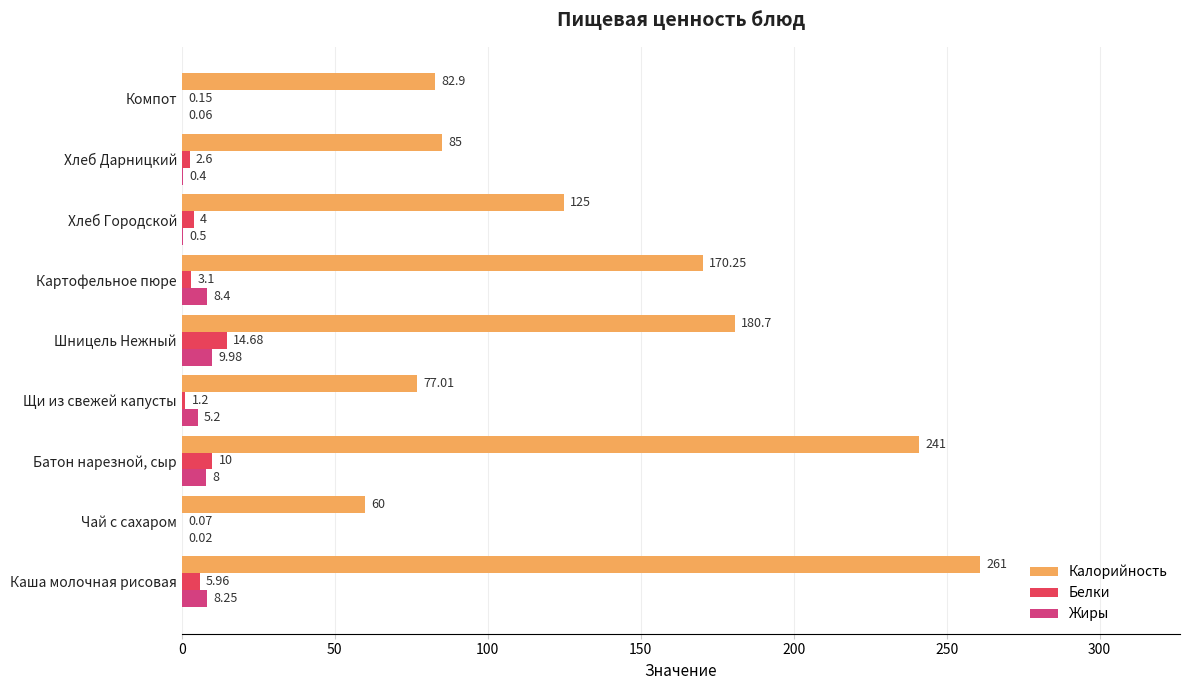

What is the highest value of the Жиры series?

10.0